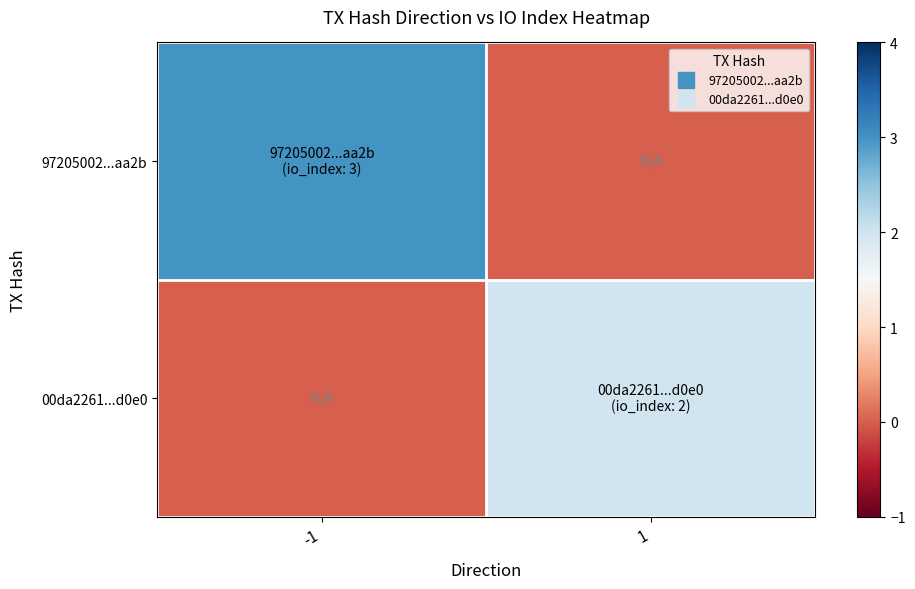

Rank the series at 1 from lowest to highest value.

97205002...aa2b, 00da2261...d0e0